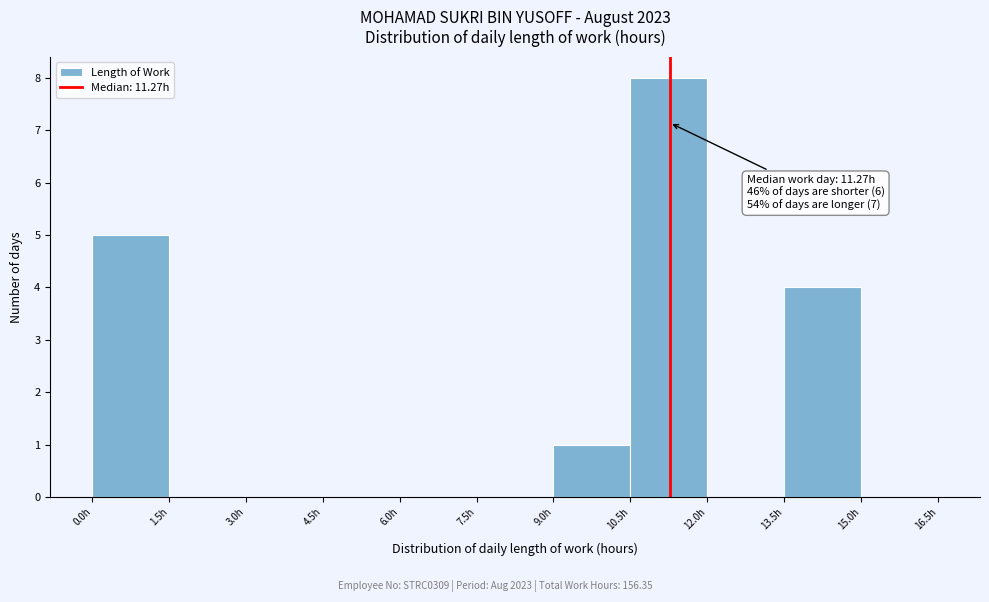

Over which range of the x-axis is the bar tallest?

10.5 to 12.0